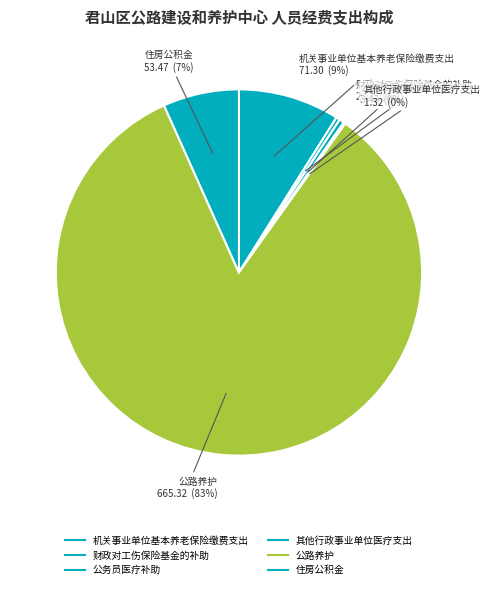

Is the sum of 财政对工伤保险基金的补助 and 公路养护 greater than half?

Yes